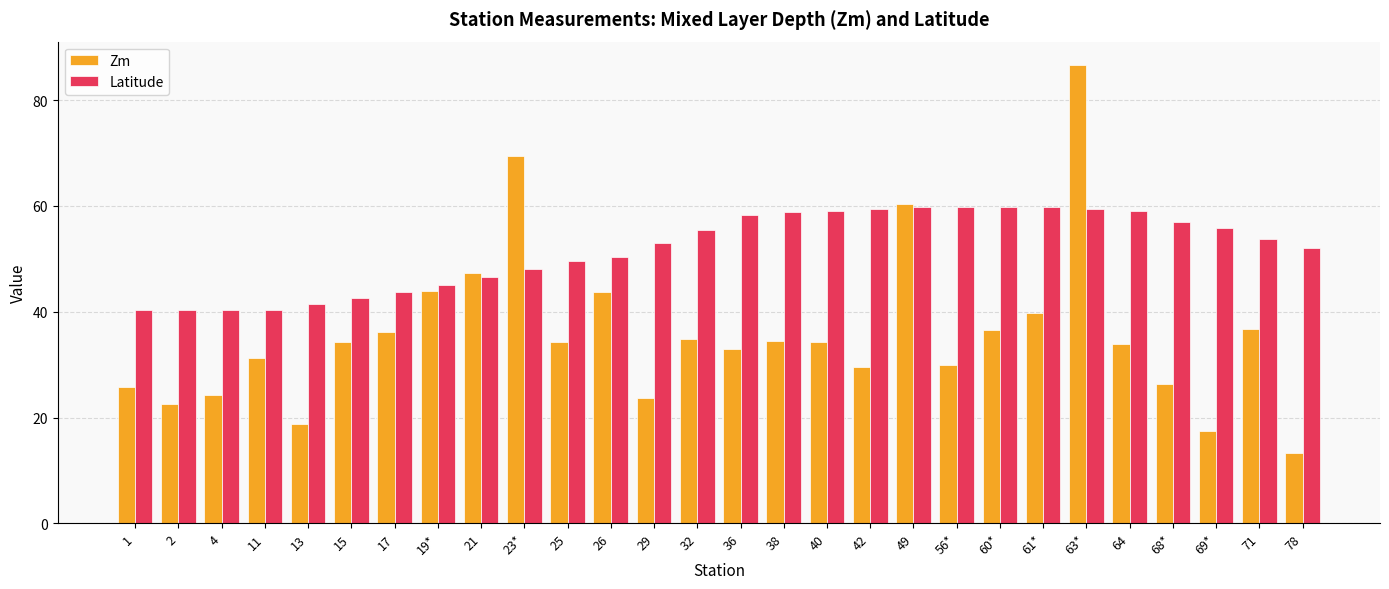

How many distinct data groups are displayed?

2